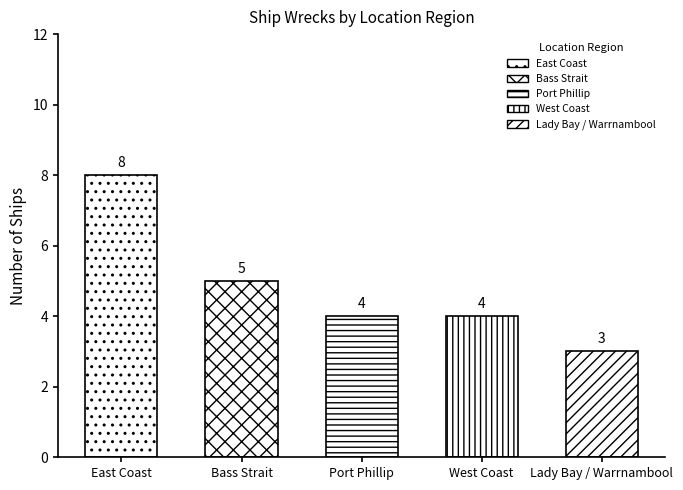

What is the sum of the values at Port Phillip and Bass Strait?

9